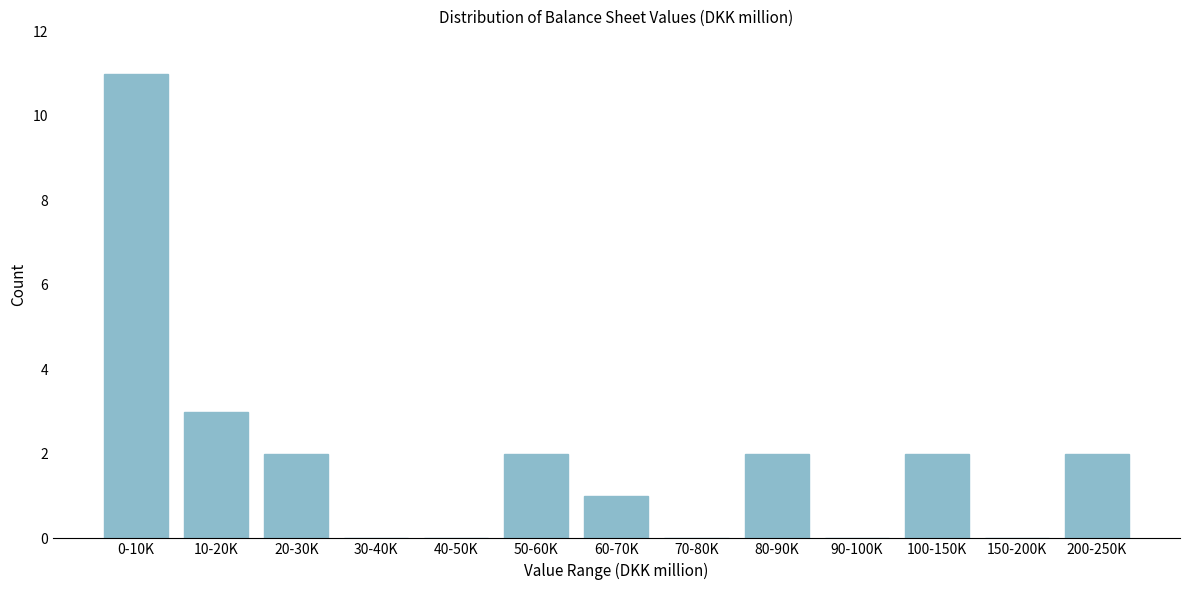

Reading right to left, what are all the values shown in this chart?

200-250K=2	150-200K=0	100-150K=2	90-100K=0	80-90K=2	70-80K=0	60-70K=1	50-60K=2	40-50K=0	30-40K=0	20-30K=2	10-20K=3	0-10K=11